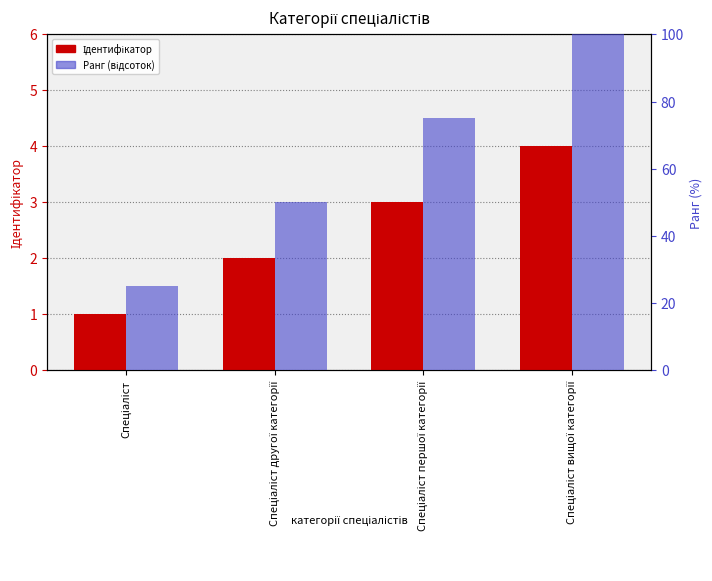

What is the minimum value shown in the chart?

1